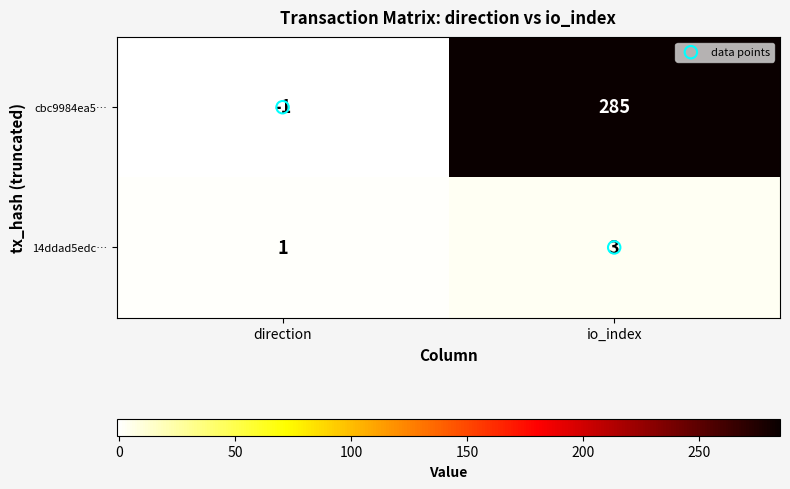

List the series in order of their peak value, highest first.

cbc9984ea5…, 14ddad5edc…